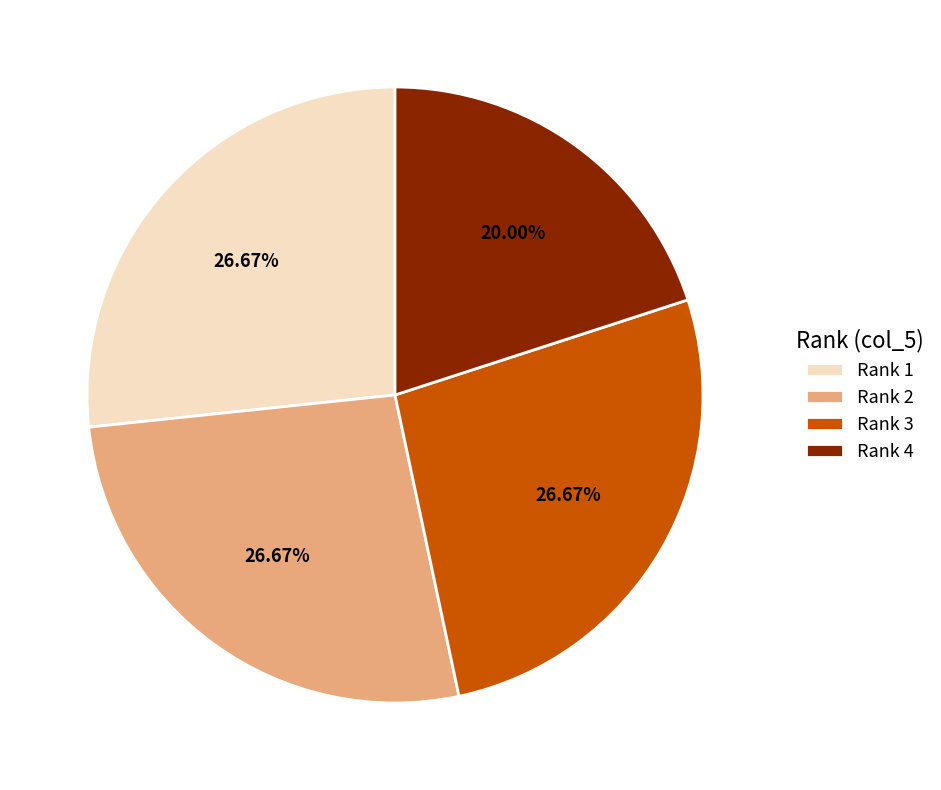

To the nearest percent, what is the average slice percentage?

25%